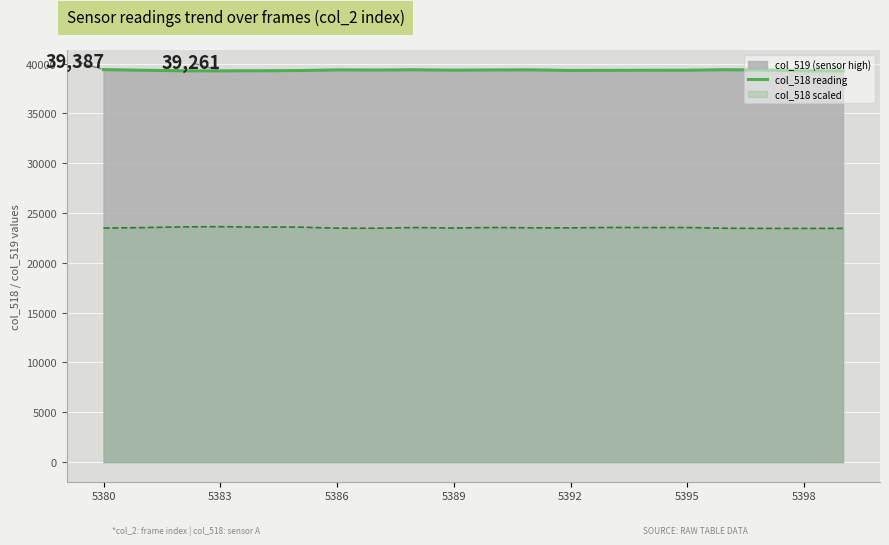

True or false: col_518 scaled and col_518 reading cross at least once.

False